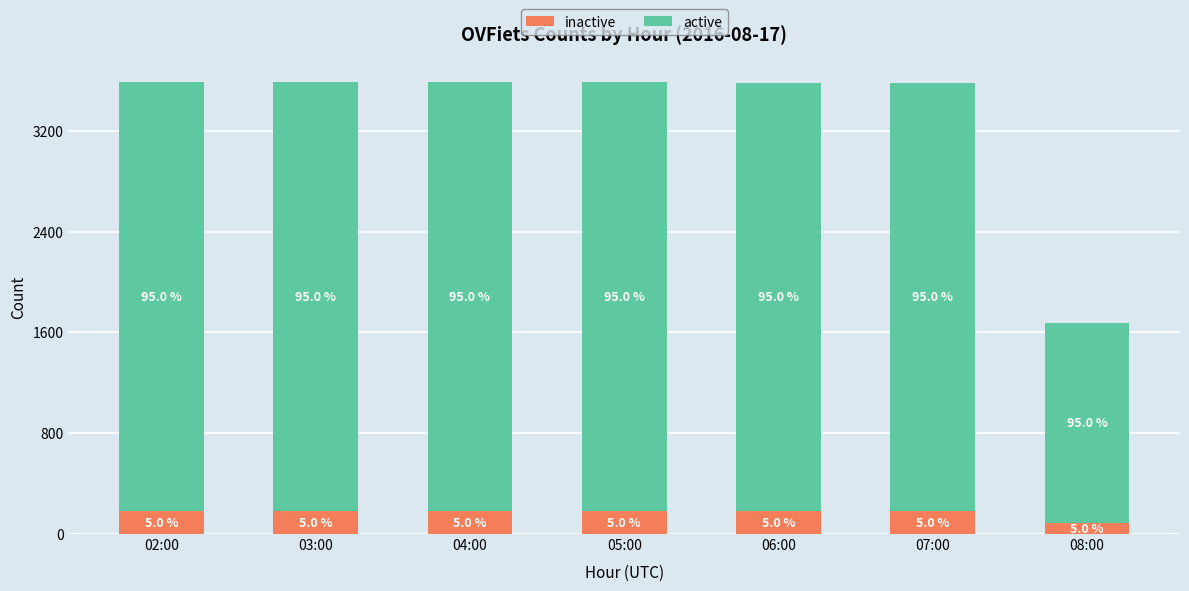

What are all the series names shown in the legend?

inactive, active